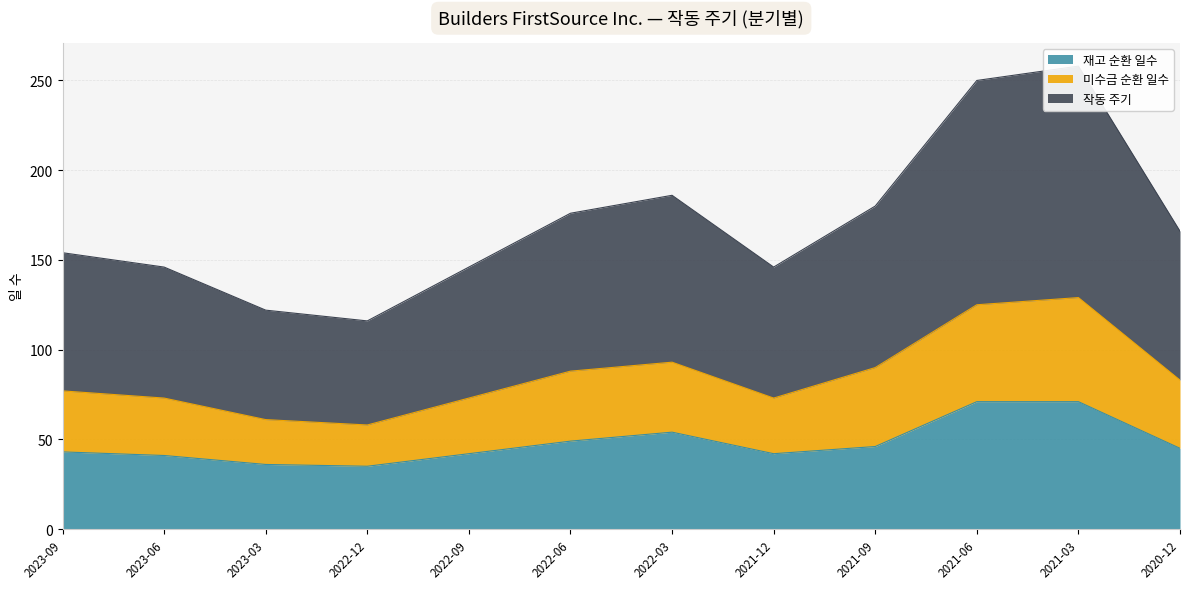

At how many categories does at least one series exceed 196?

2